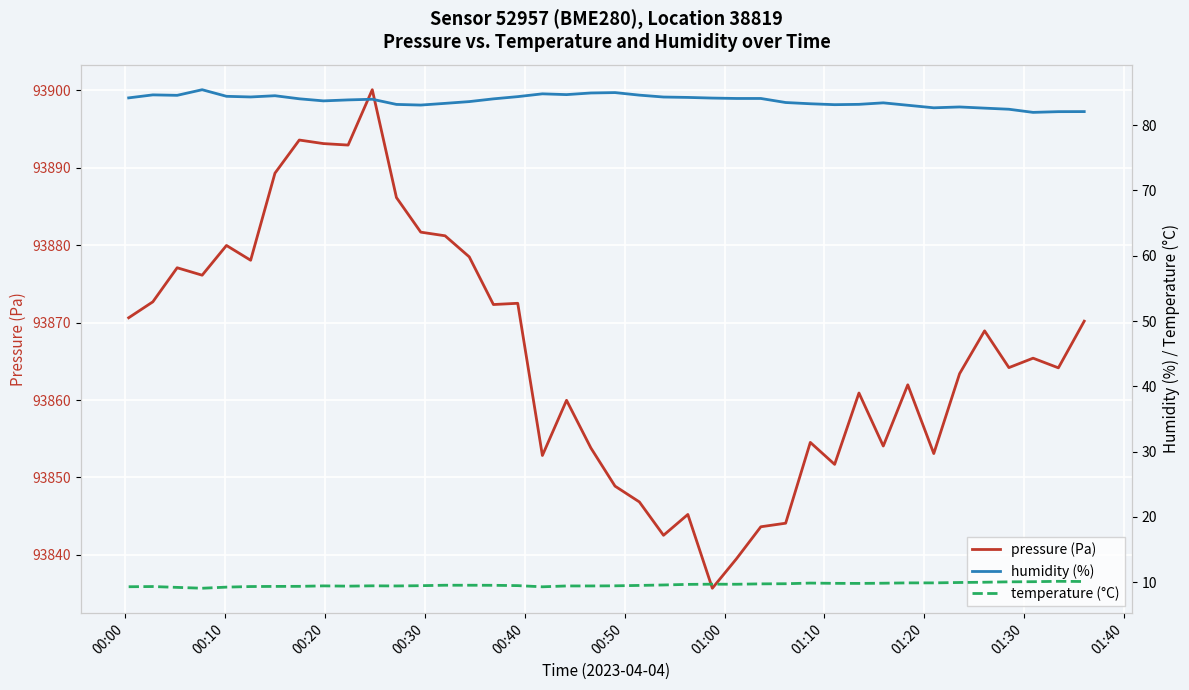

List the series in order of their peak value, highest first.

pressure (Pa), humidity (%), temperature (°C)